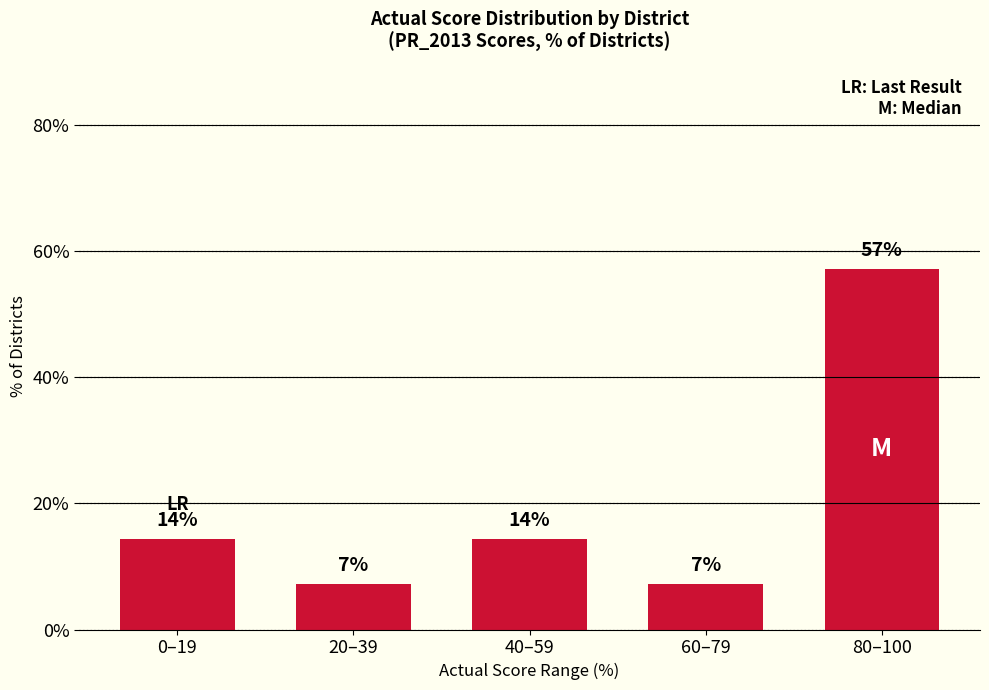

How many bars are there in total?

5